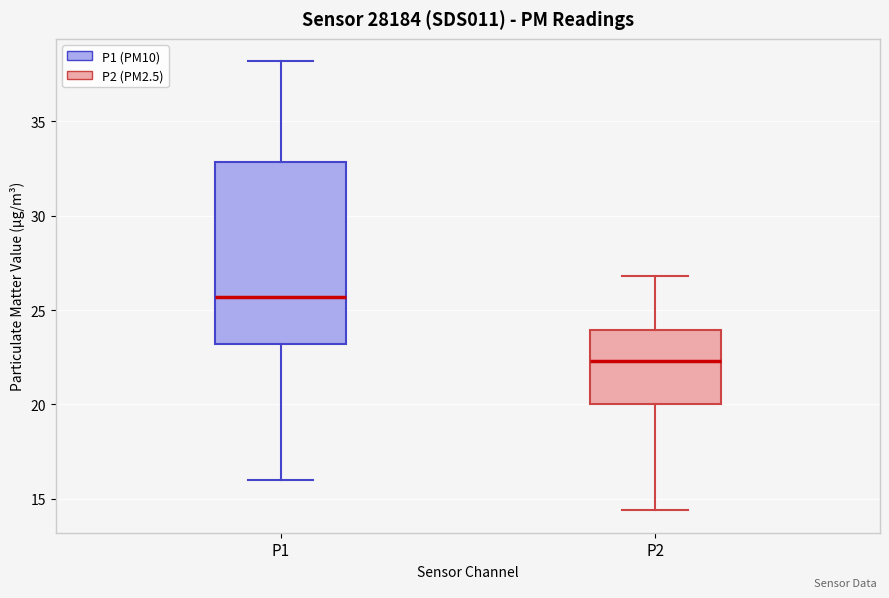

Reading left to right, transcribe this box plot: for each box, give where its median line is, the range the box spans, and where its two whiskers end, as read against the y-axis. The values are not printed on the chart, so give them approximately, as read against the axis.

P1: median 25.5, box 23.0 to 33.0, whiskers 16.0 to 38.0
P2: median 22.5, box 20.0 to 24.0, whiskers 14.5 to 27.0